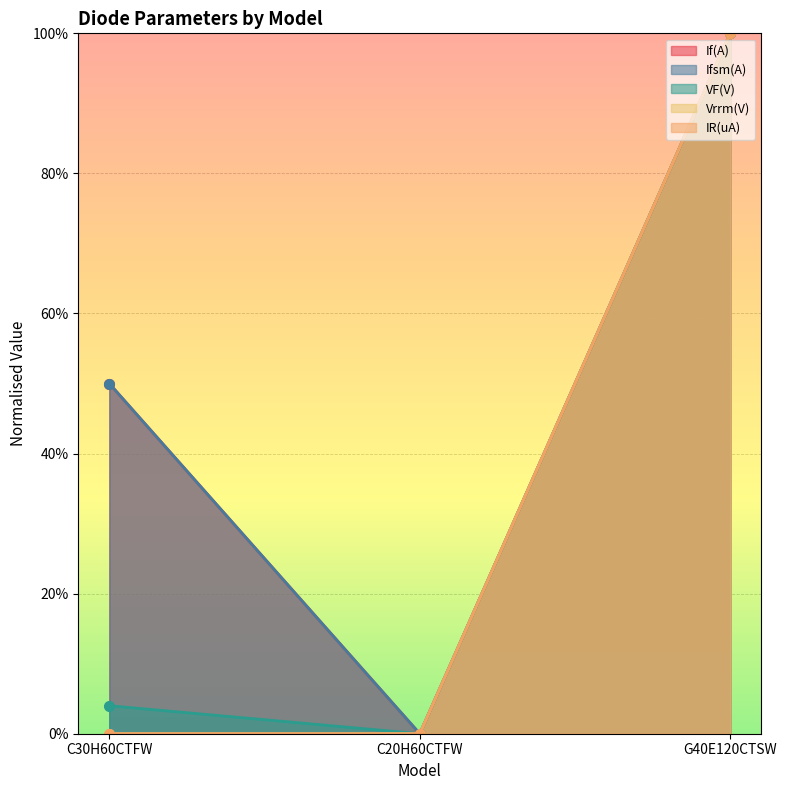

What position from the right is C30H60CTFW?

3